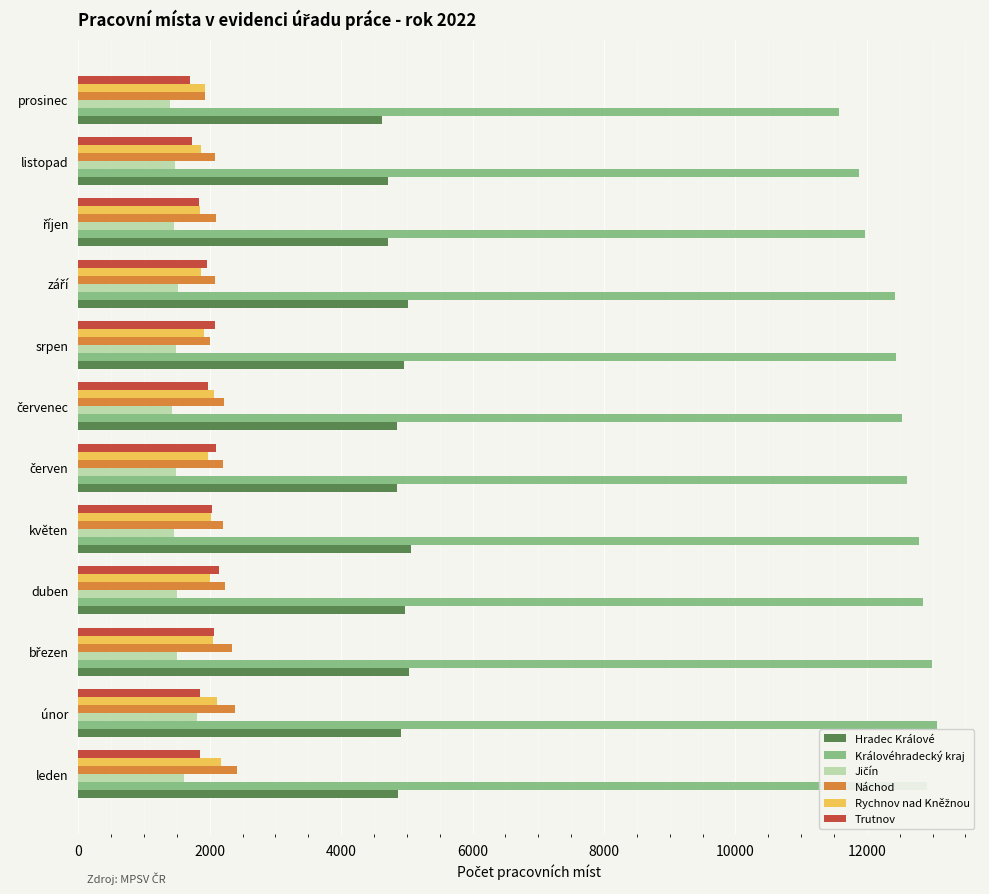

What is the spread (max minus min) of values at leden?

11300